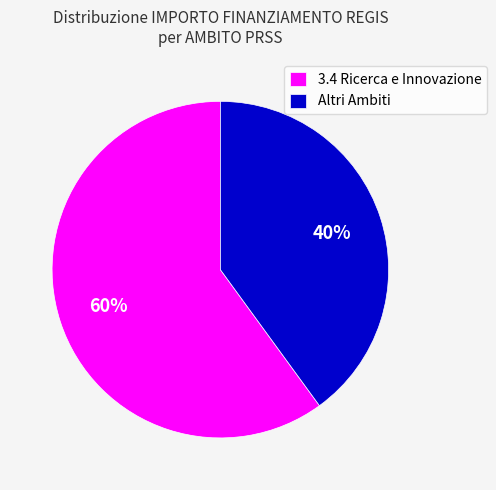

Between Altri Ambiti and 3.4 Ricerca e Innovazione, which is larger?

3.4 Ricerca e Innovazione